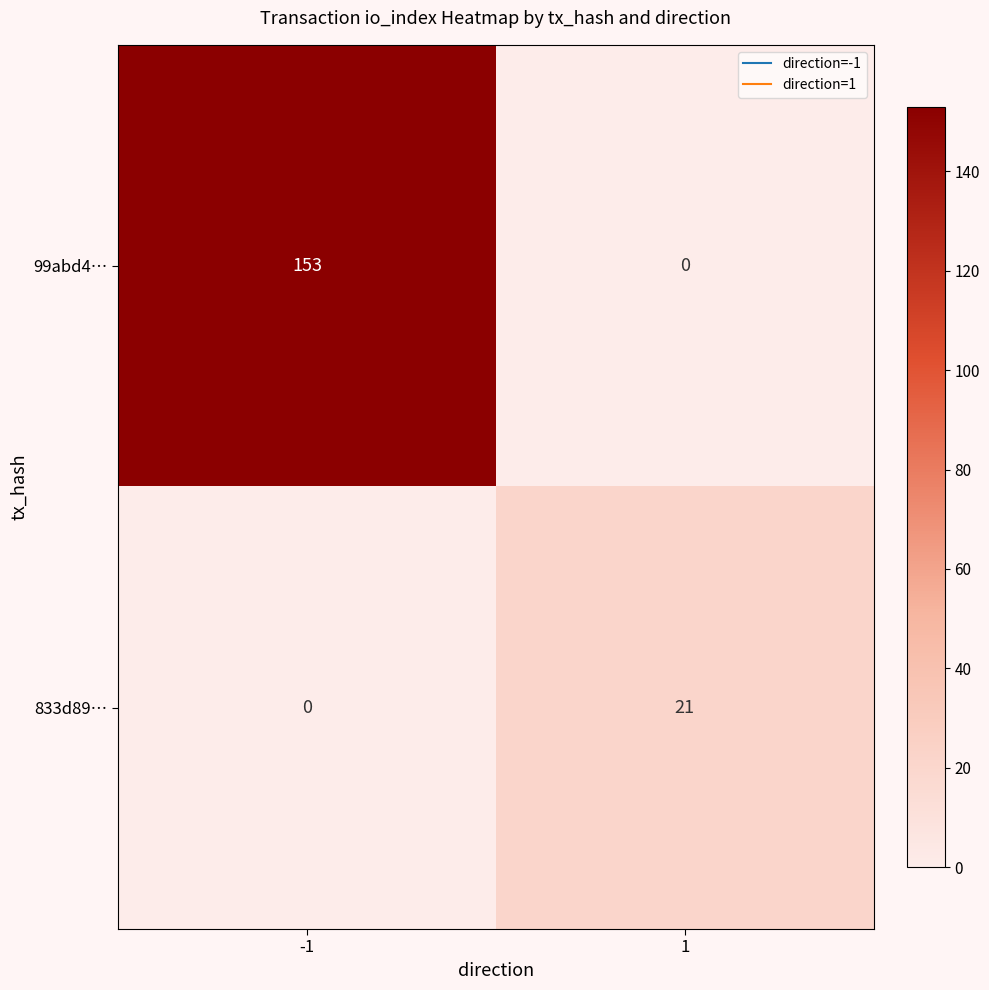

Read the 99abd4… value at -1.

153